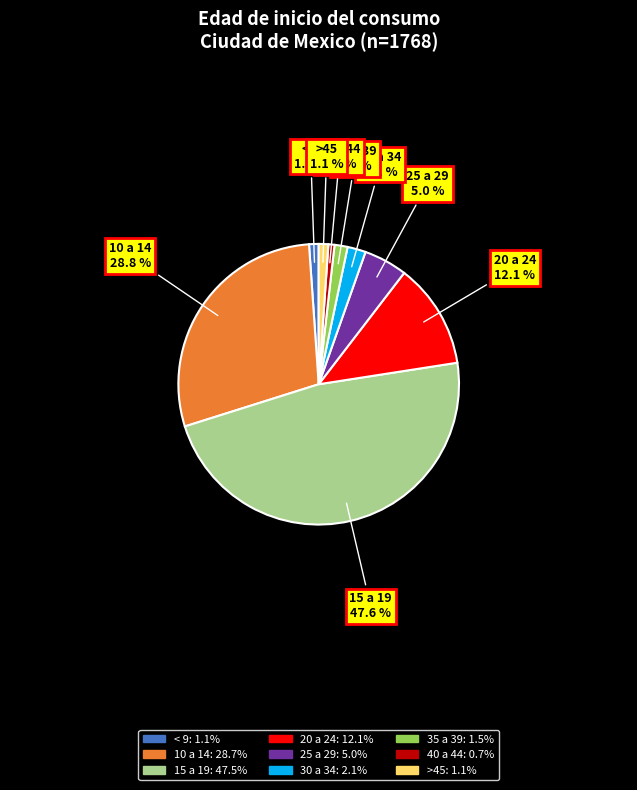

What is the largest slice in the pie chart?

15 a 19